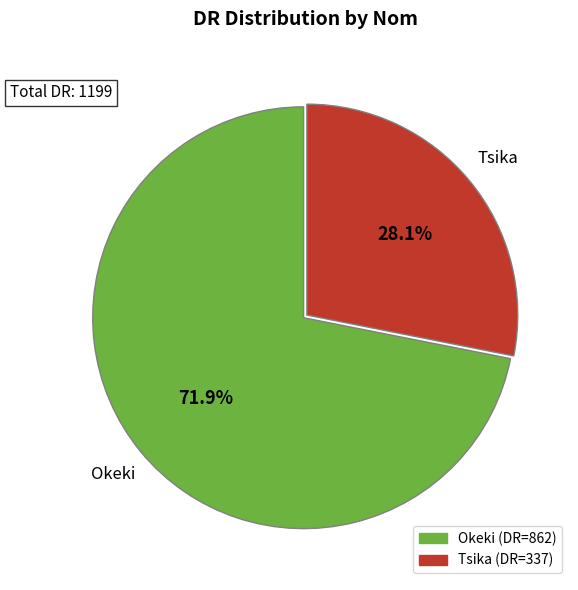

Which has a higher value, Tsika or Okeki?

Okeki